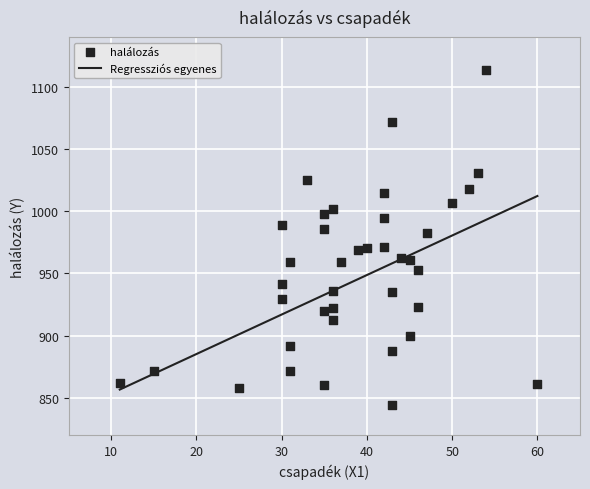

Which has a higher value, 3 or 28?

3